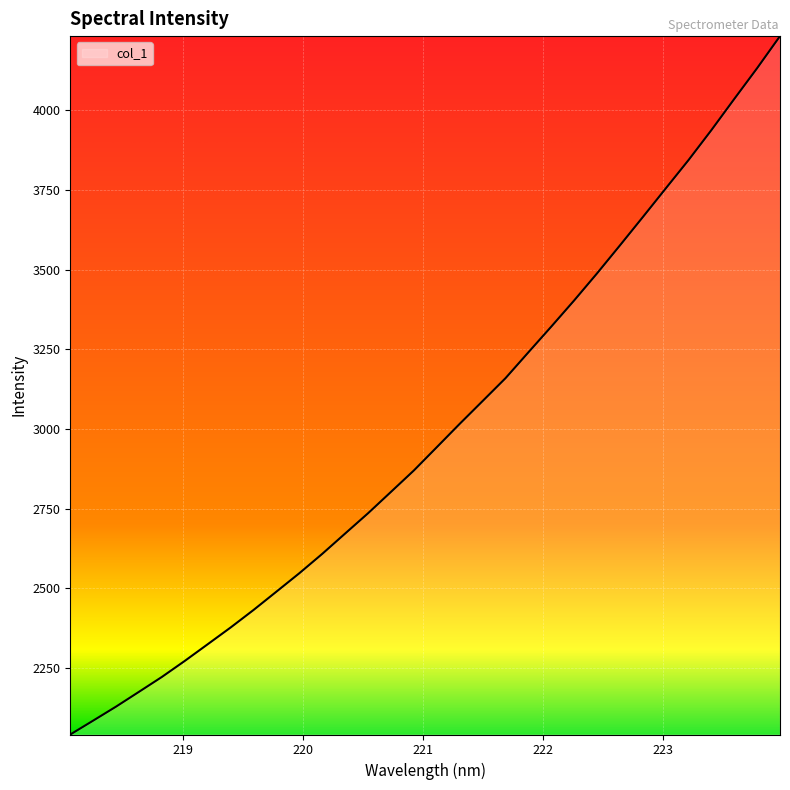

What is the maximum value shown in the chart?

4233.1